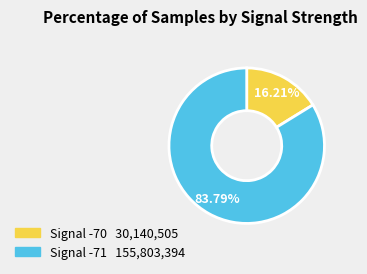

Is there a majority slice in this chart?

Yes